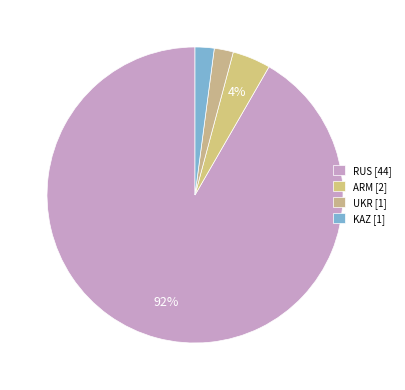

To the nearest percent, what percentage of the pie is RUS?

92%